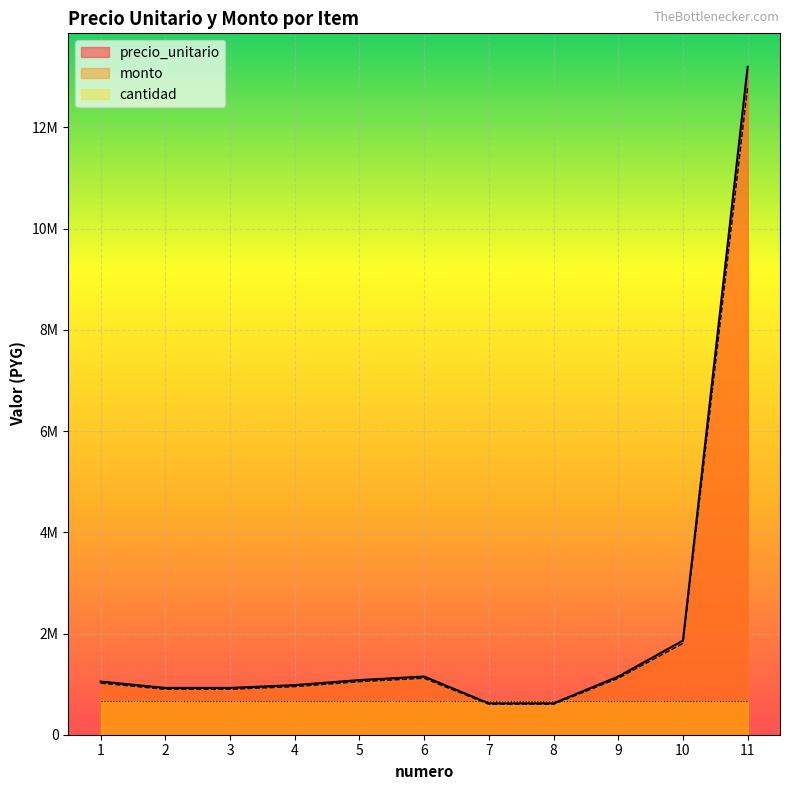

The value of monto at 3 is 925000. True or false?

True